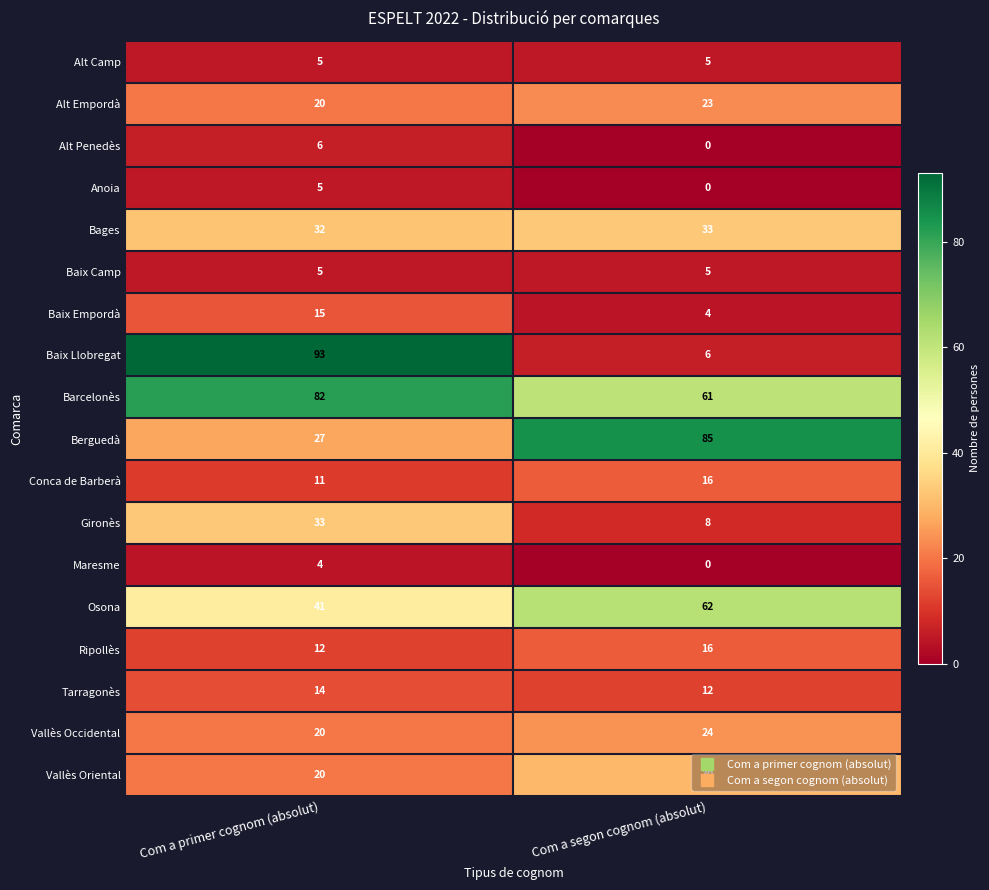

Which series has the largest total across all categories?

Barcelonès